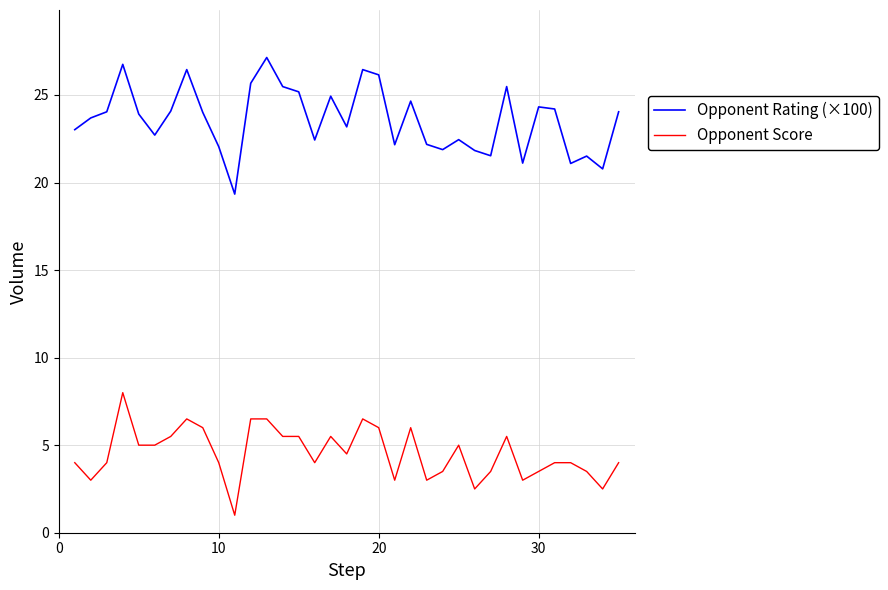

True or false: Opponent Rating (×100) and Opponent Score cross at least once.

False